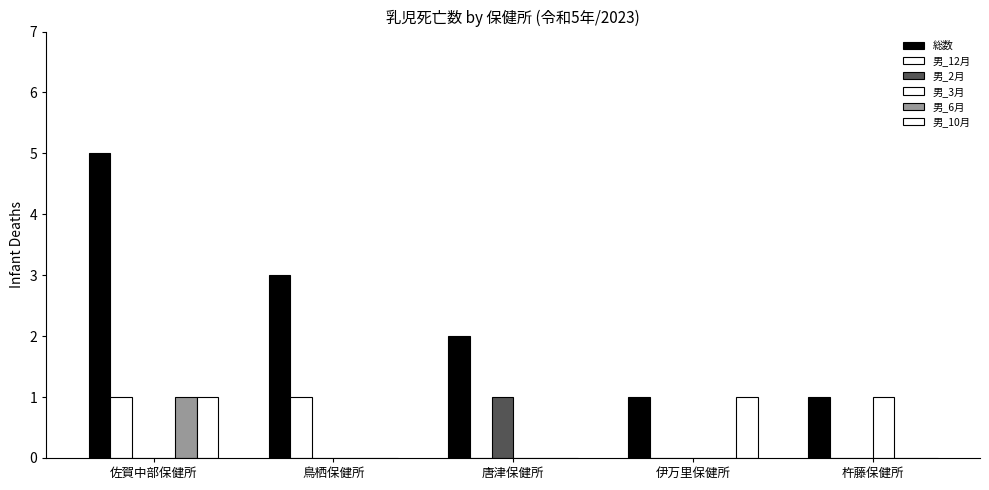

What is the highest value of the 男_6月 series?

1